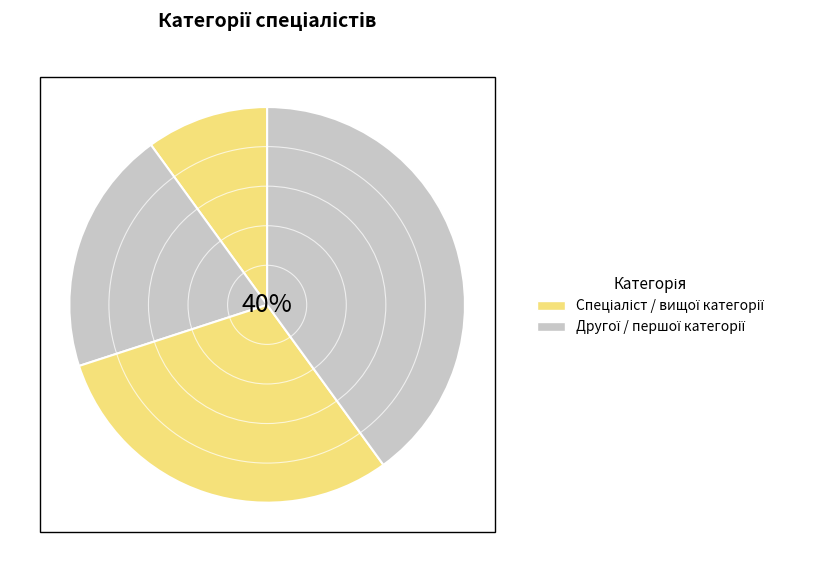

To the nearest percent, what is the difference between the Спеціаліст and Спеціаліст першої категорії slice percentages?

20%